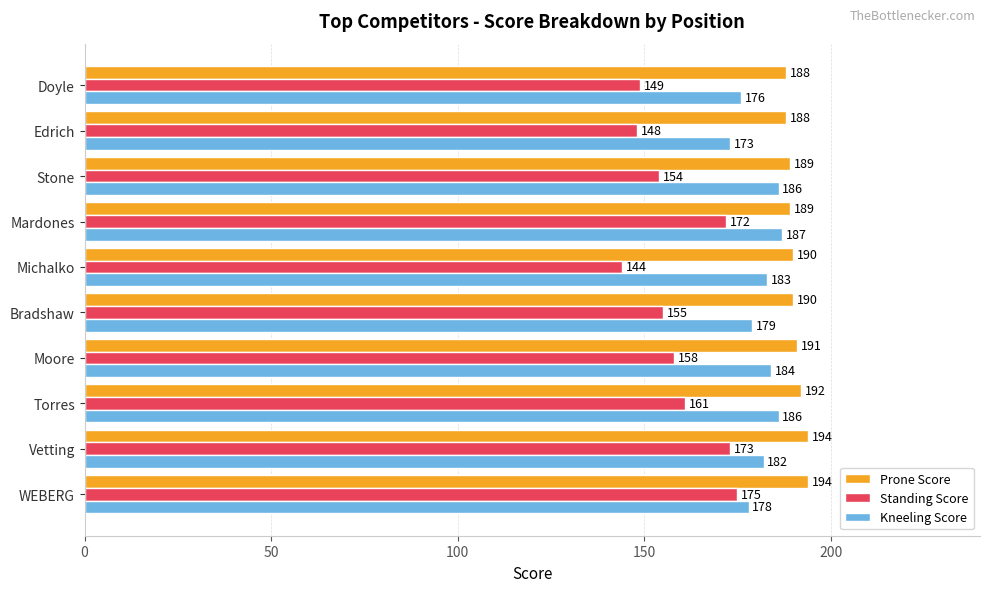

List the series in order of their peak value, highest first.

Prone Score, Kneeling Score, Standing Score